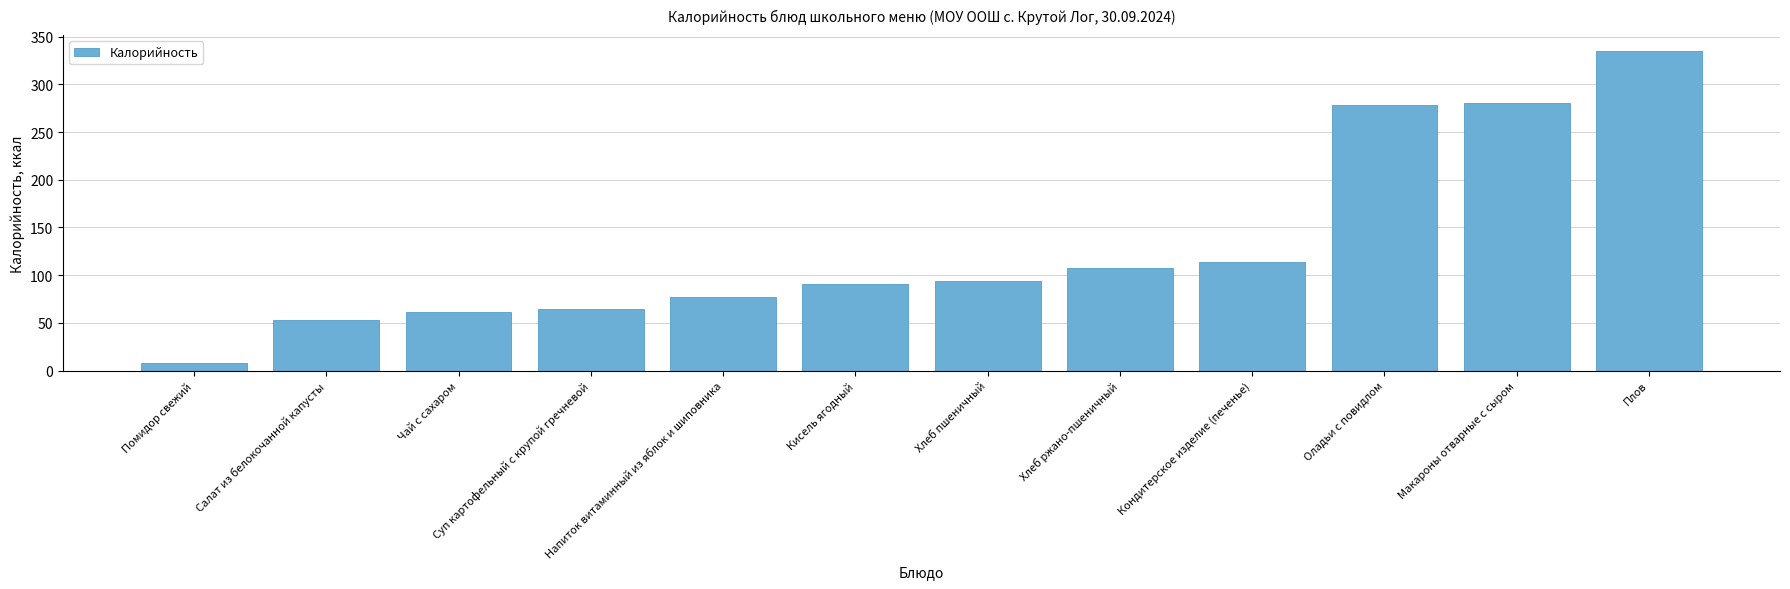

What is the change in value from Салат из белокочанной капусты to Хлеб пшеничный?

+41.0